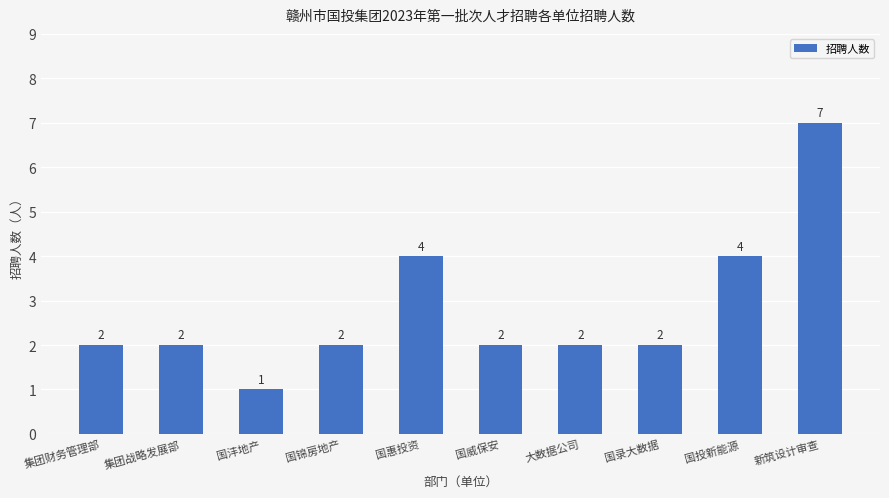

The chart shows a value of 2 at 国惠投资. True or false?

False